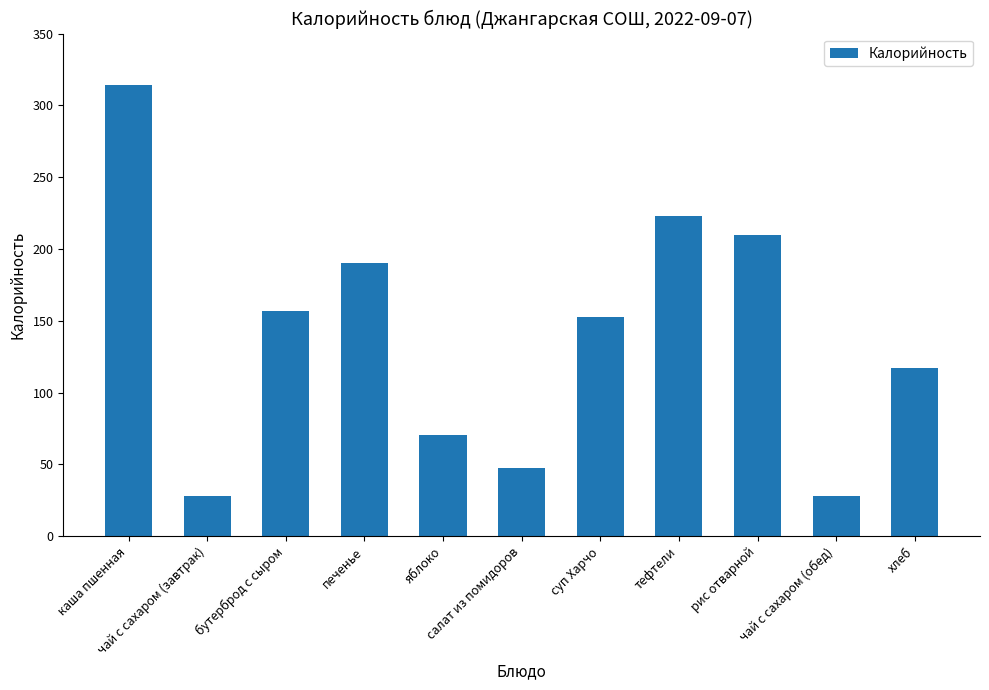

Reading right to left, list all the values displayed in this chart.

хлеб=117.3	чай с сахаром (обед)=28.0	рис отварной=209.7	тефтели=223.0	суп Харчо=152.8	салат из помидоров=47.5	яблоко=70.3	печенье=190.2	бутерброд с сыром=157.0	чай с сахаром (завтрак)=28.0	каша пшенная=314.3